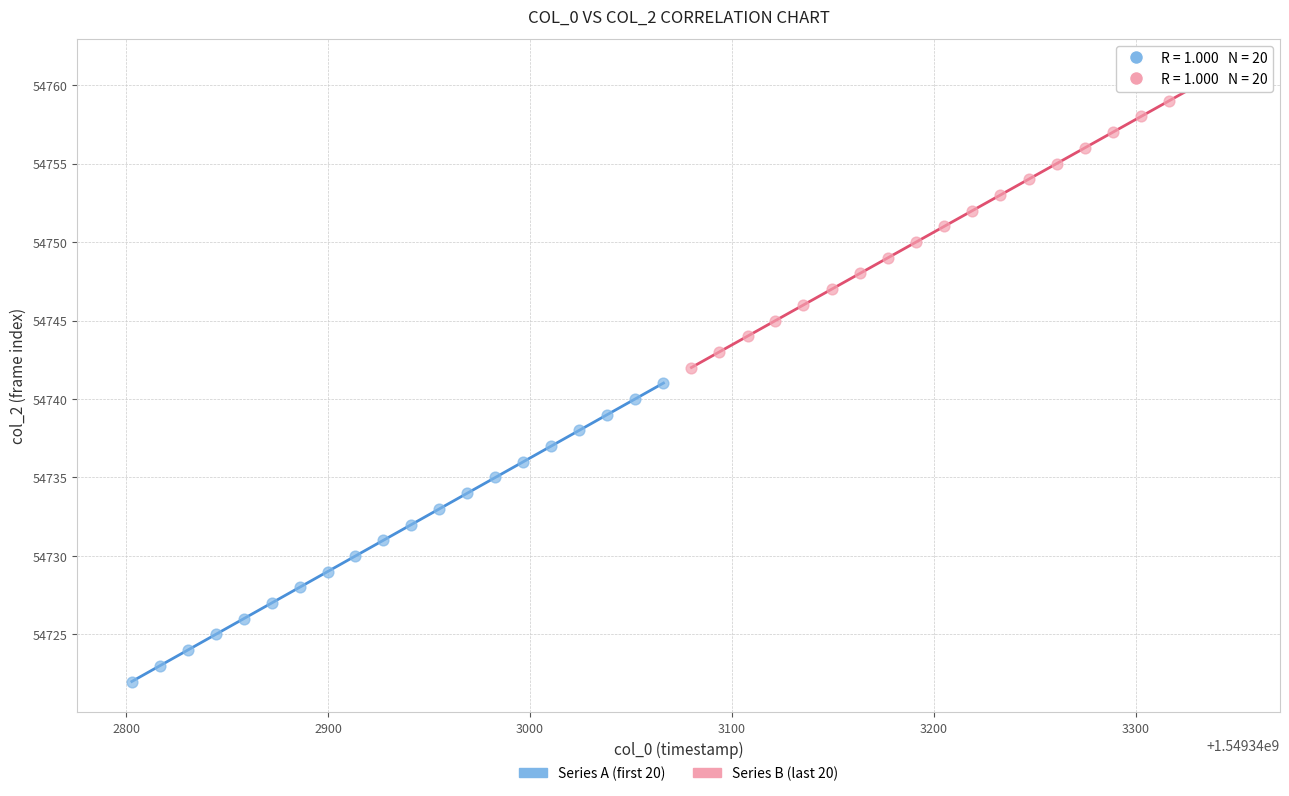

Which series contains the lowest Y value?

Series A (first 20)